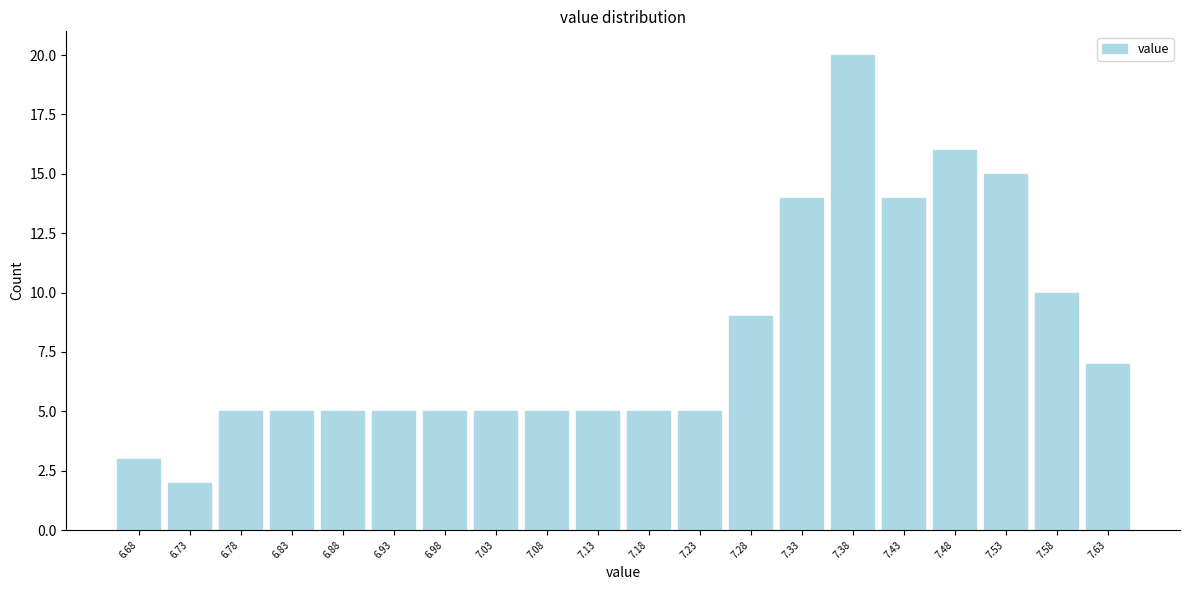

Reading left to right, transcribe this chart: for each bar, give the range it covers on the x-axis and its height. Neither the bar edges nor the heights are printed on the chart, so give them approximately, as read against the axes.

6.660 to 6.710: 3
6.710 to 6.760: 2
6.760 to 6.810: 5
6.810 to 6.860: 5
6.860 to 6.910: 5
6.910 to 6.955: 5
6.955 to 7.005: 5
7.005 to 7.055: 5
7.055 to 7.105: 5
7.105 to 7.155: 5
7.155 to 7.205: 5
7.205 to 7.255: 5
7.255 to 7.305: 9
7.305 to 7.355: 14
7.355 to 7.405: 20
7.405 to 7.450: 14
7.450 to 7.500: 16
7.500 to 7.550: 15
7.550 to 7.600: 10
7.600 to 7.650: 7